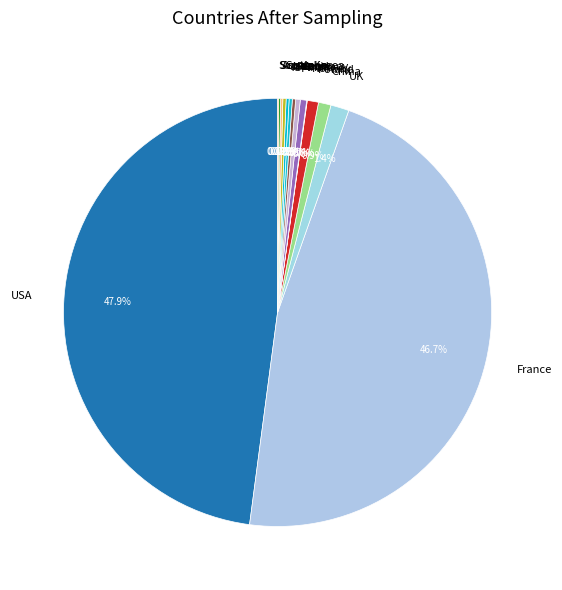

How much of the chart is everything except China?

99.1%